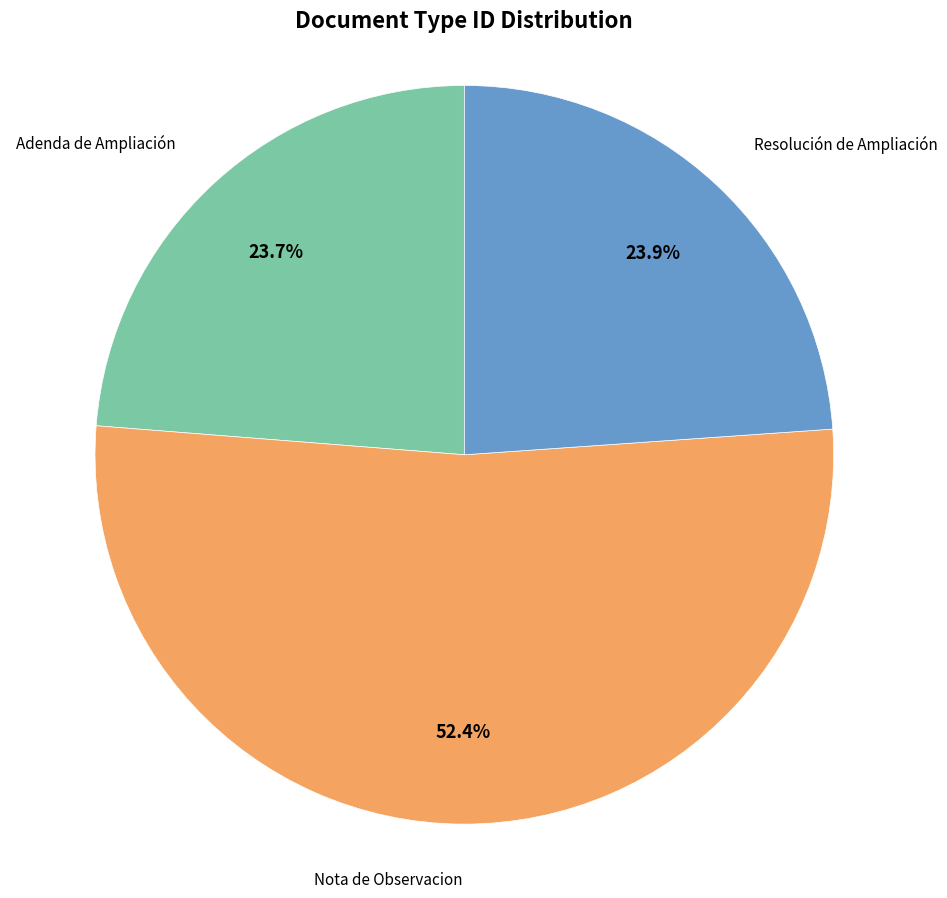

How much of the chart is everything except Nota de Observacion?

47.6%